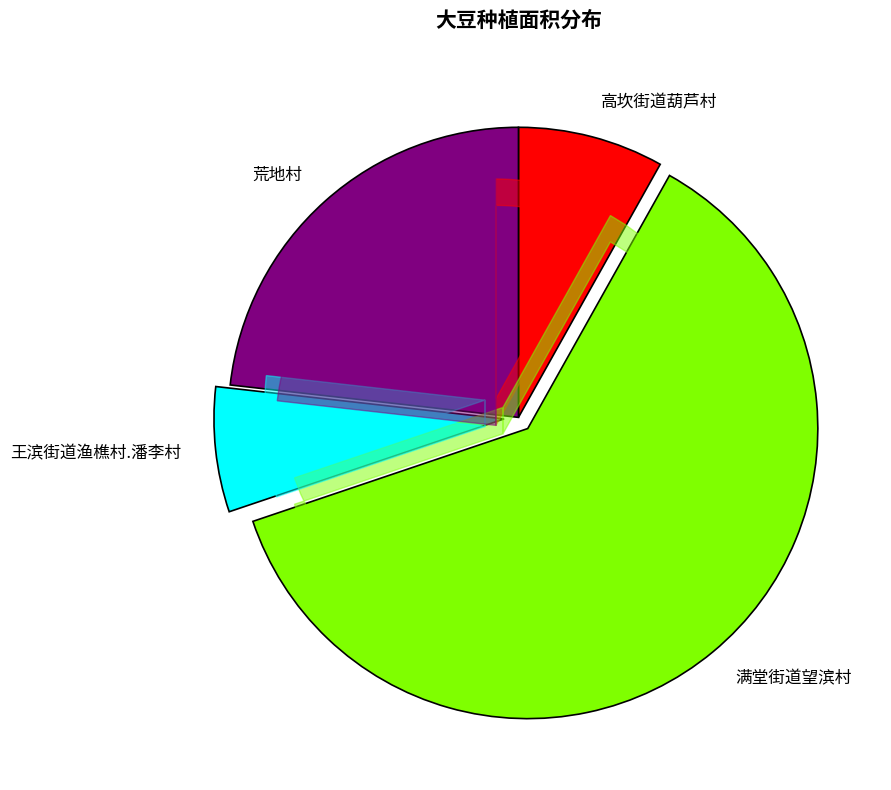

Does 满堂街道望滨村 represent more than half of the total?

Yes